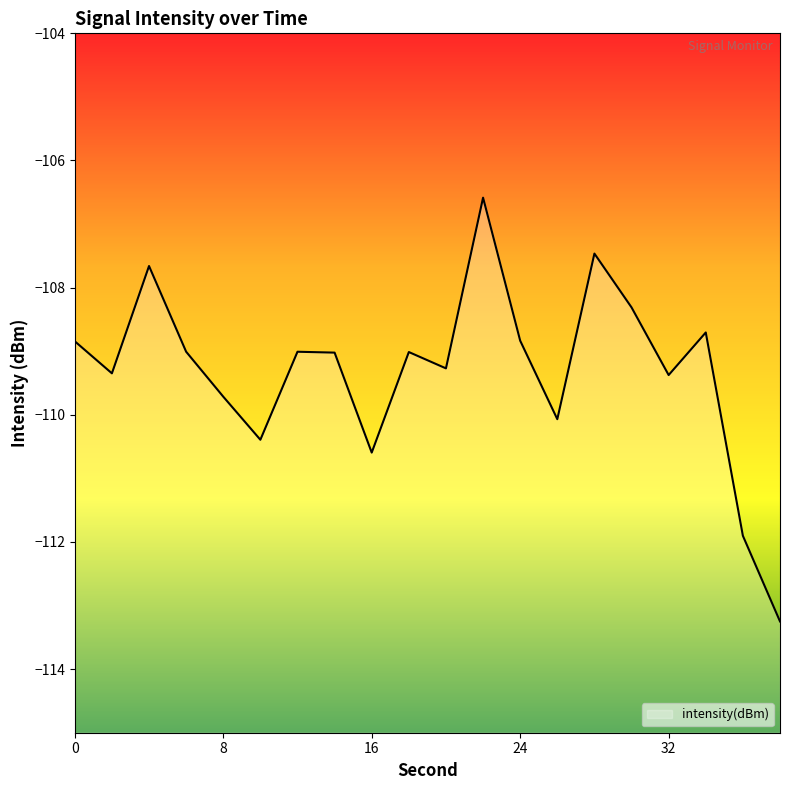

What is the minimum value shown in the chart?

-113.2